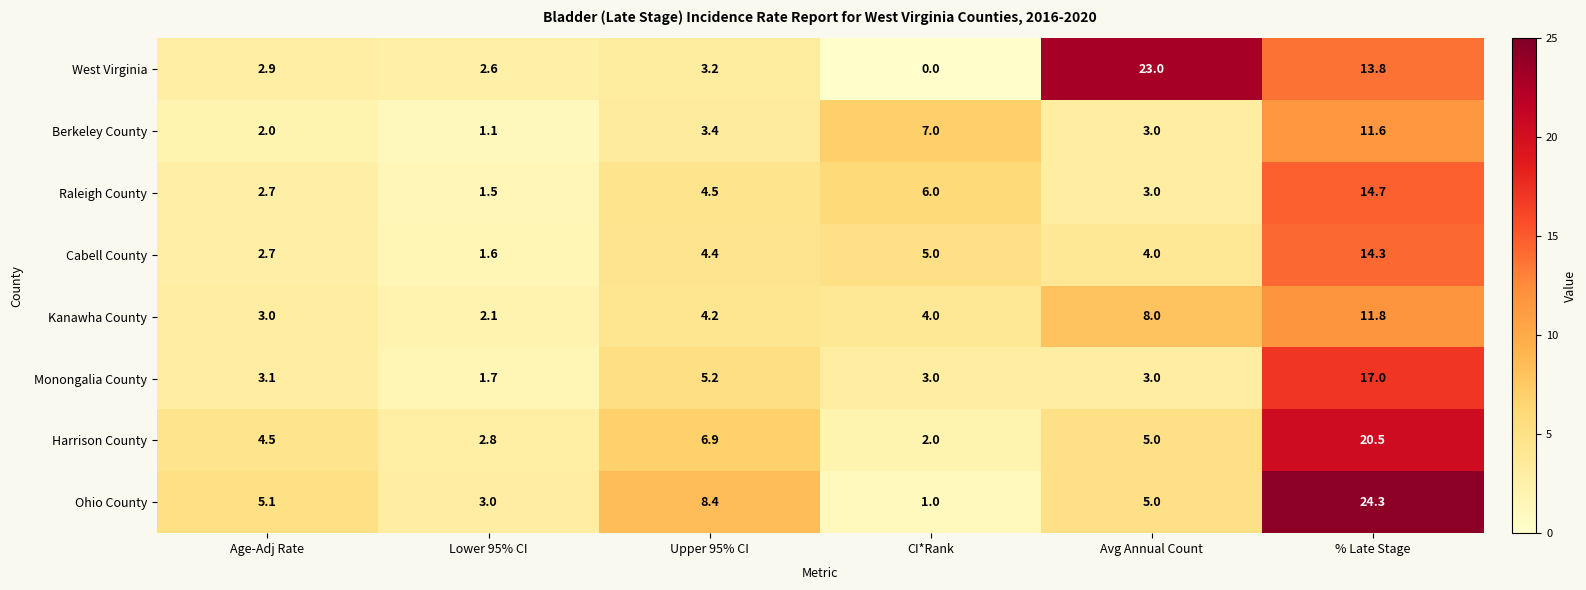

Which series has the largest total across all categories?

Ohio County